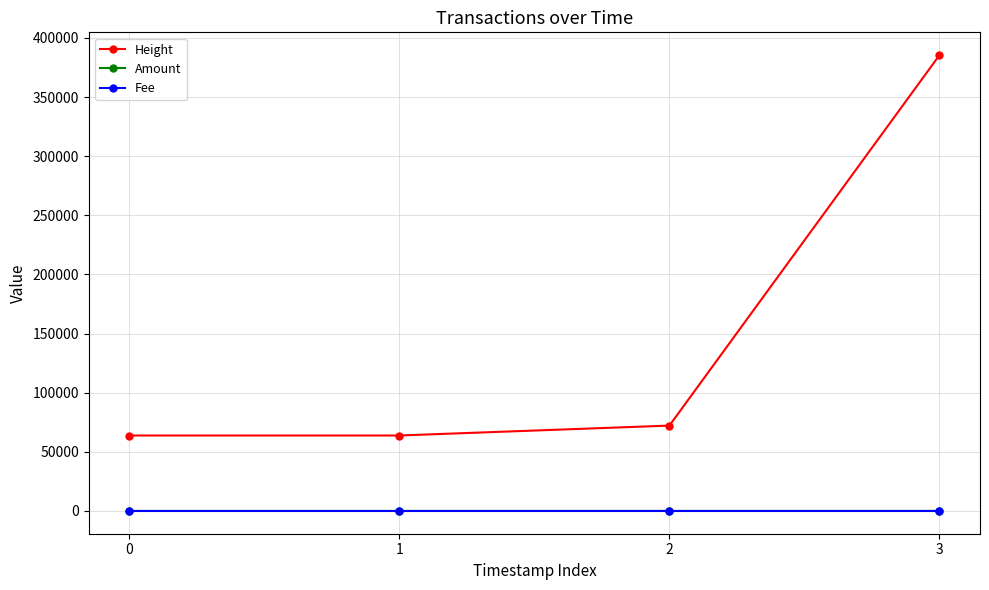

True or false: Amount and Height intersect in this chart.

False